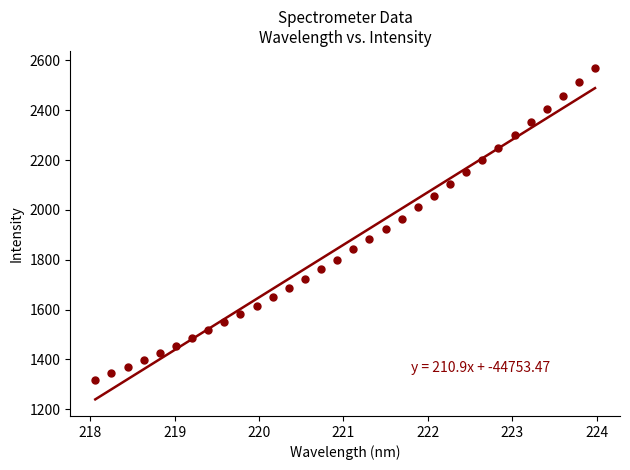

What is the range of Y values (max minus min)?

1252.2